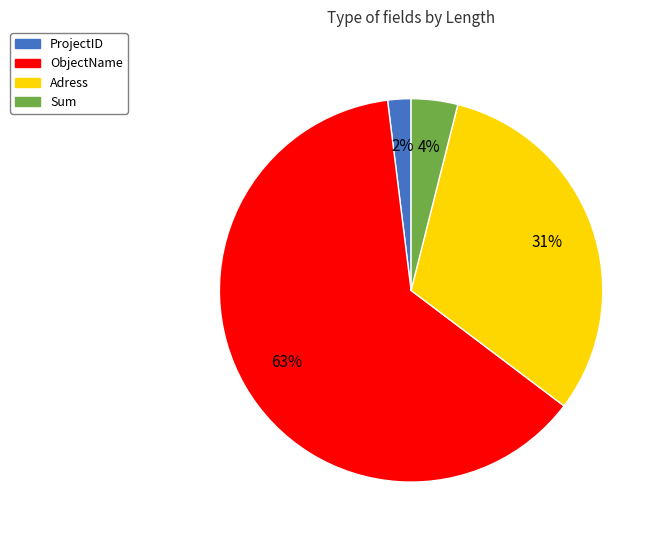

Which slice is the largest?

ObjectName